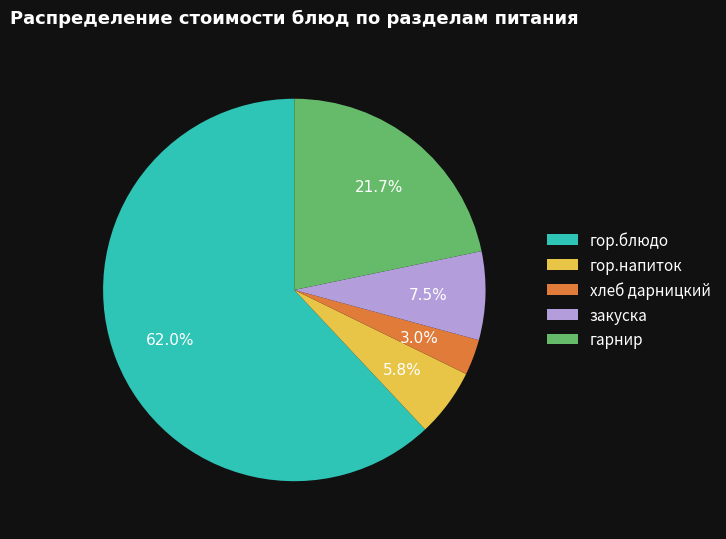

What is the smallest slice in the pie chart?

хлеб дарницкий